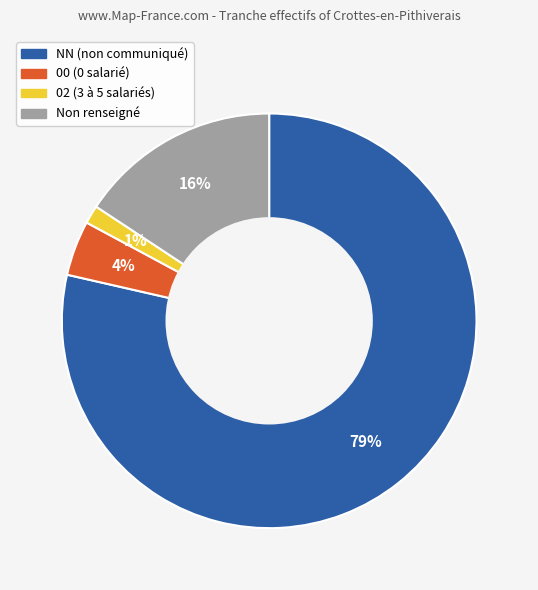

How many slices are in this pie chart?

4